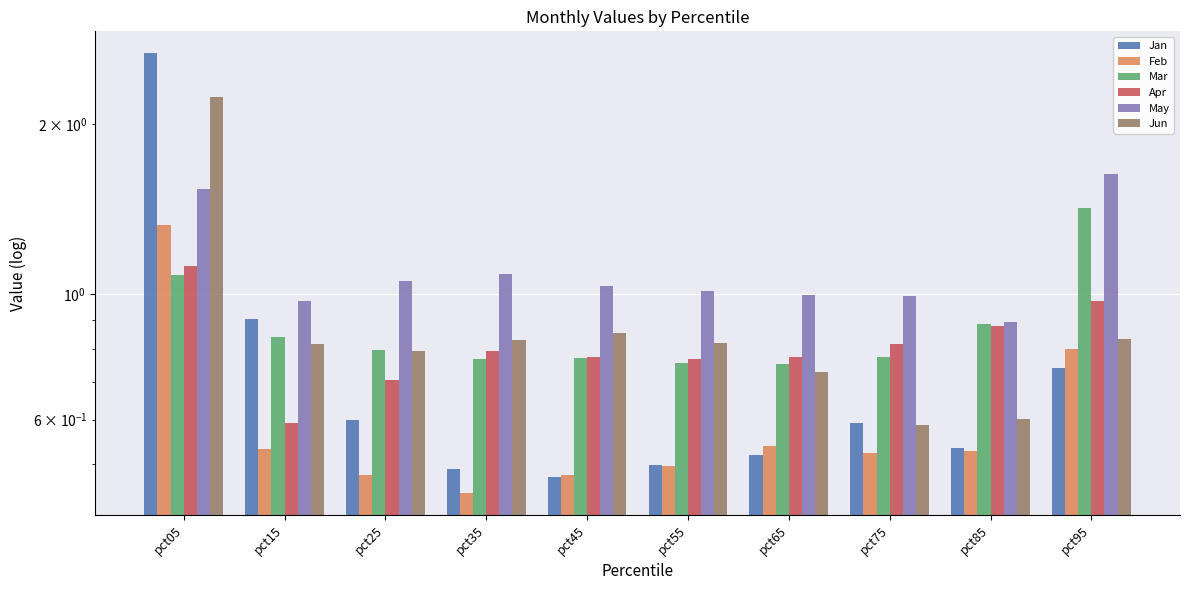

What is the total value across all series at pct05?

10.0